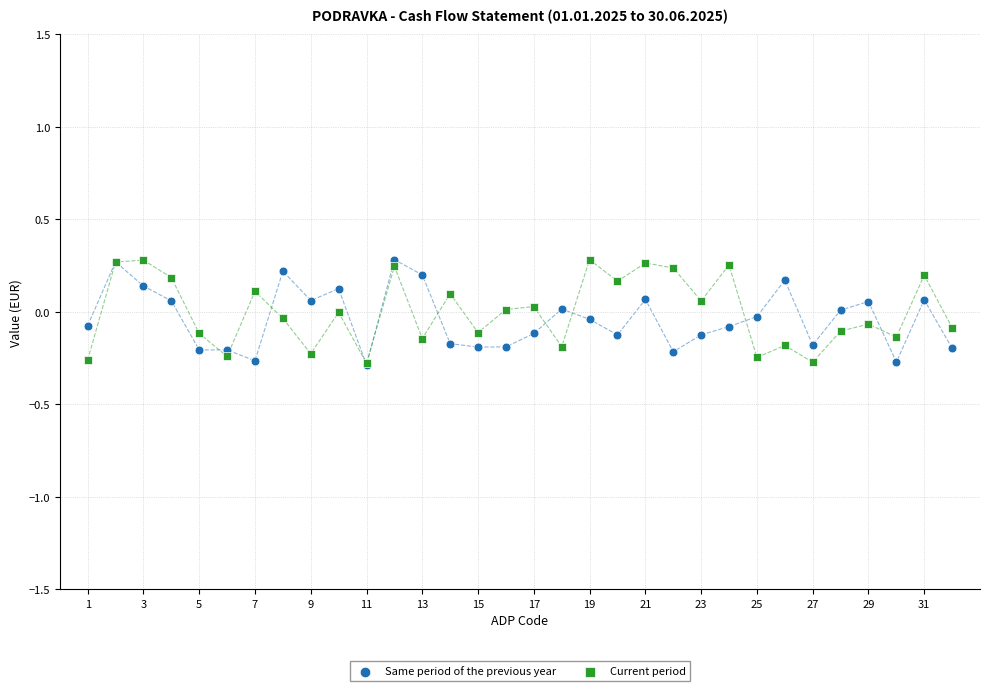

What are all the series names shown in the legend?

Same period of the previous year, Current period